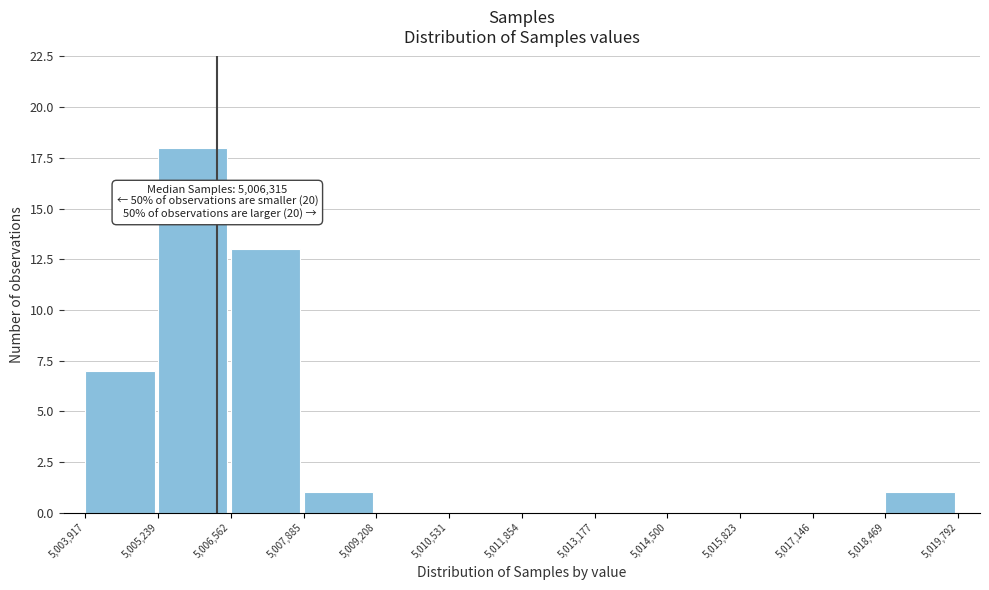

Which range on the x-axis has the tallest bar?

5,005,239 to 5,006,562